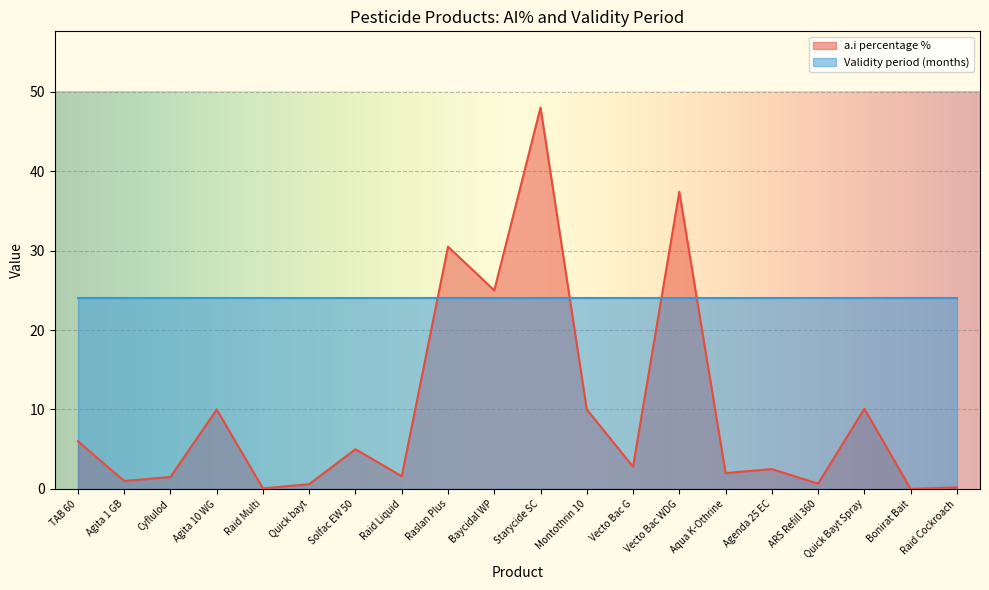

How many lines are shown in the chart?

2